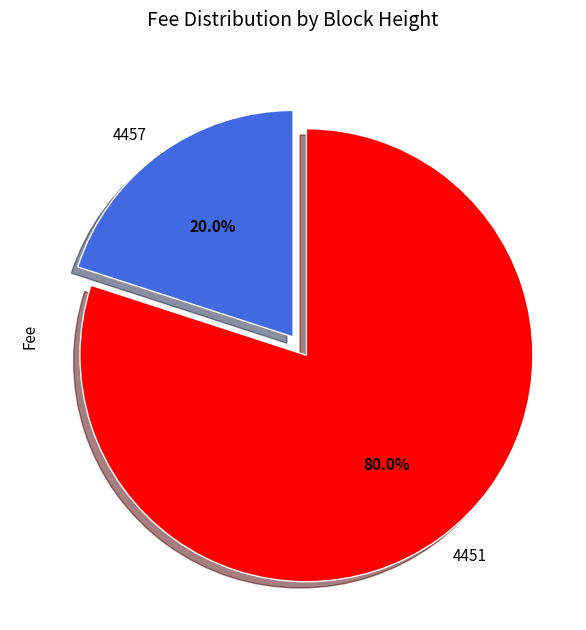

Does any single category account for the majority?

Yes